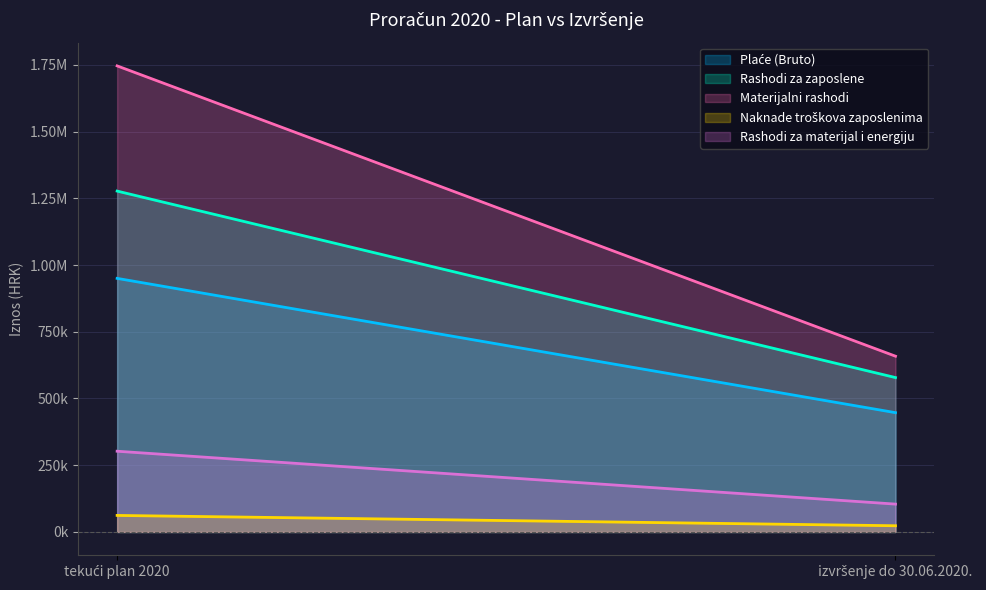

Which has a higher value, tekući plan 2020 or izvršenje do 30.06.2020.?

tekući plan 2020